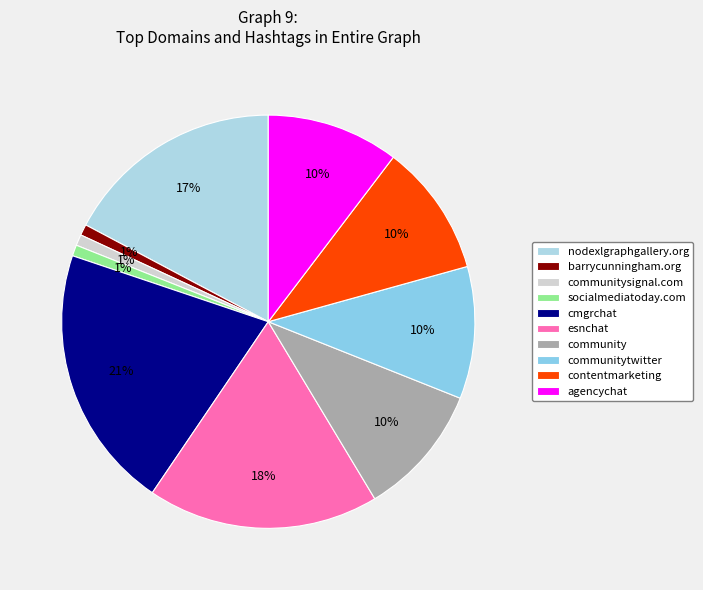

What is the ratio of the value at socialmediatoday.com to the value at barrycunningham.org?

1.0